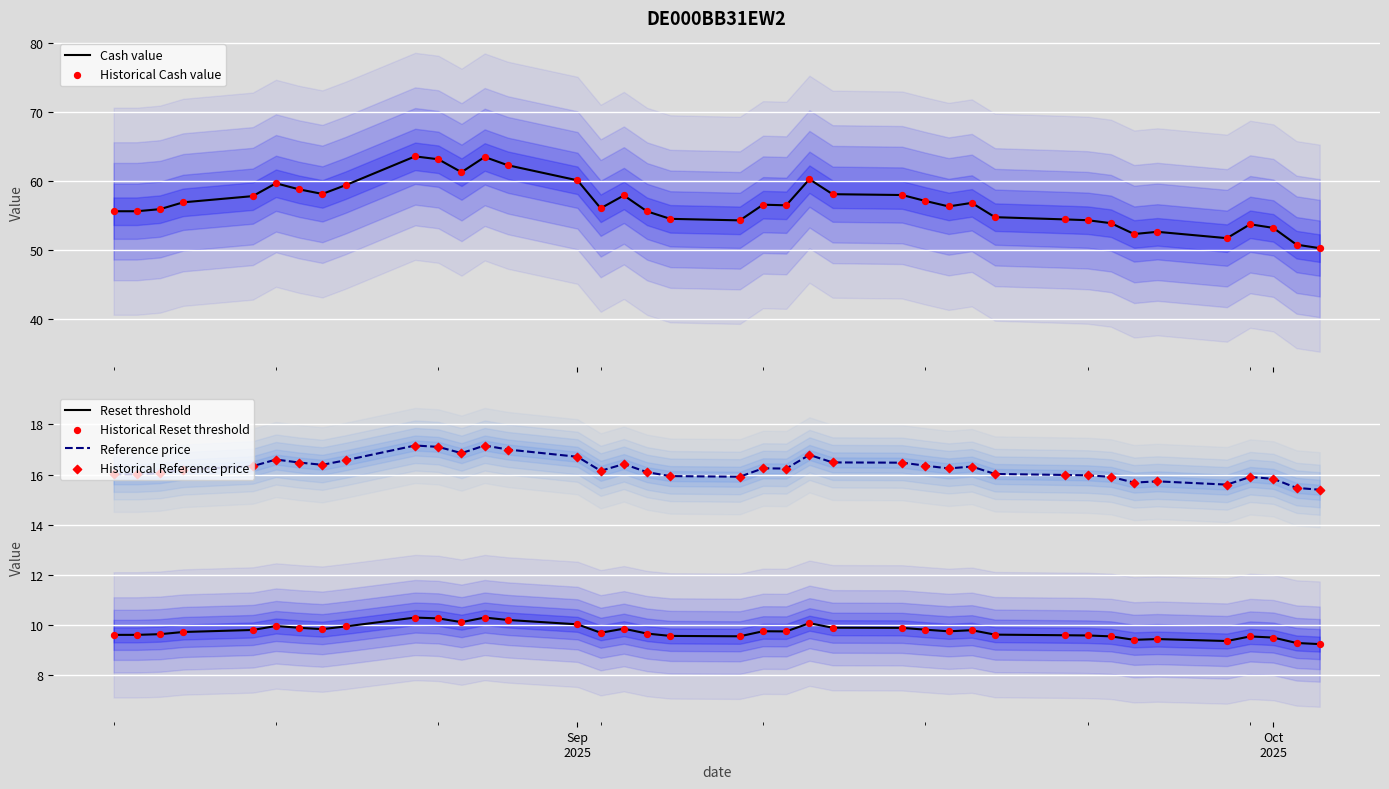

What is the maximum value for Cash value?

63.6